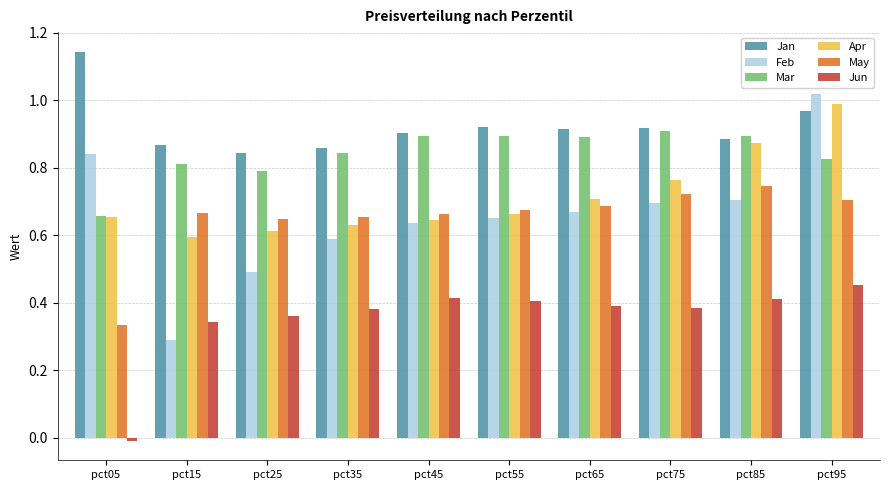

Is the value of Jun at pct05 greater than the value of Mar at pct95?

No